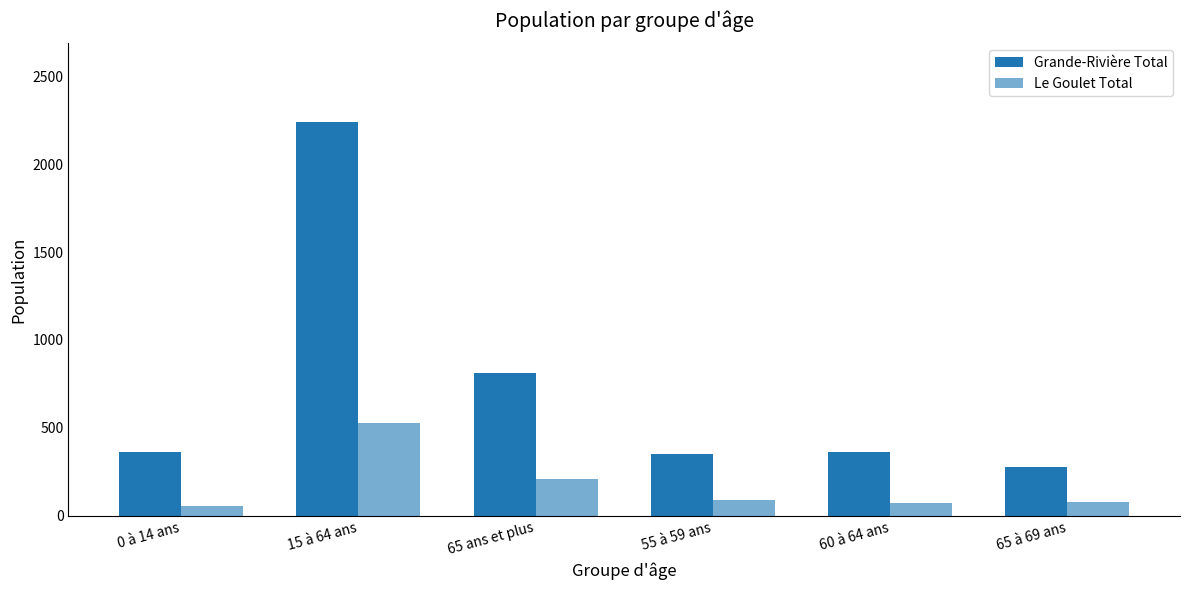

What is the label of the 4th bar from the right?

65 ans et plus